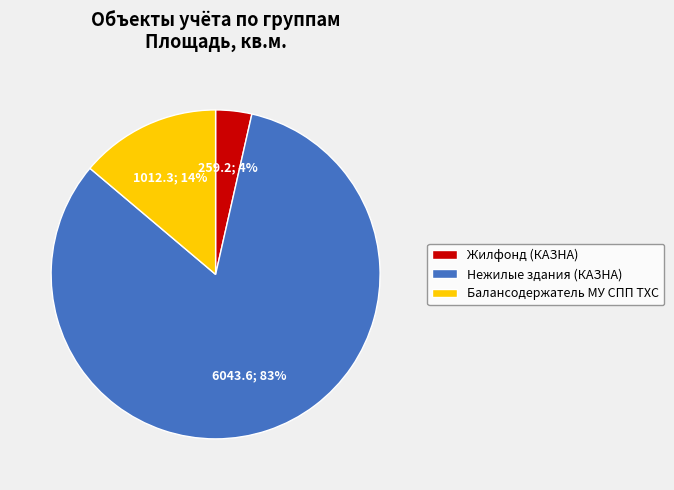

Does Нежилые здания (КАЗНА) account for over 50% of the chart?

Yes